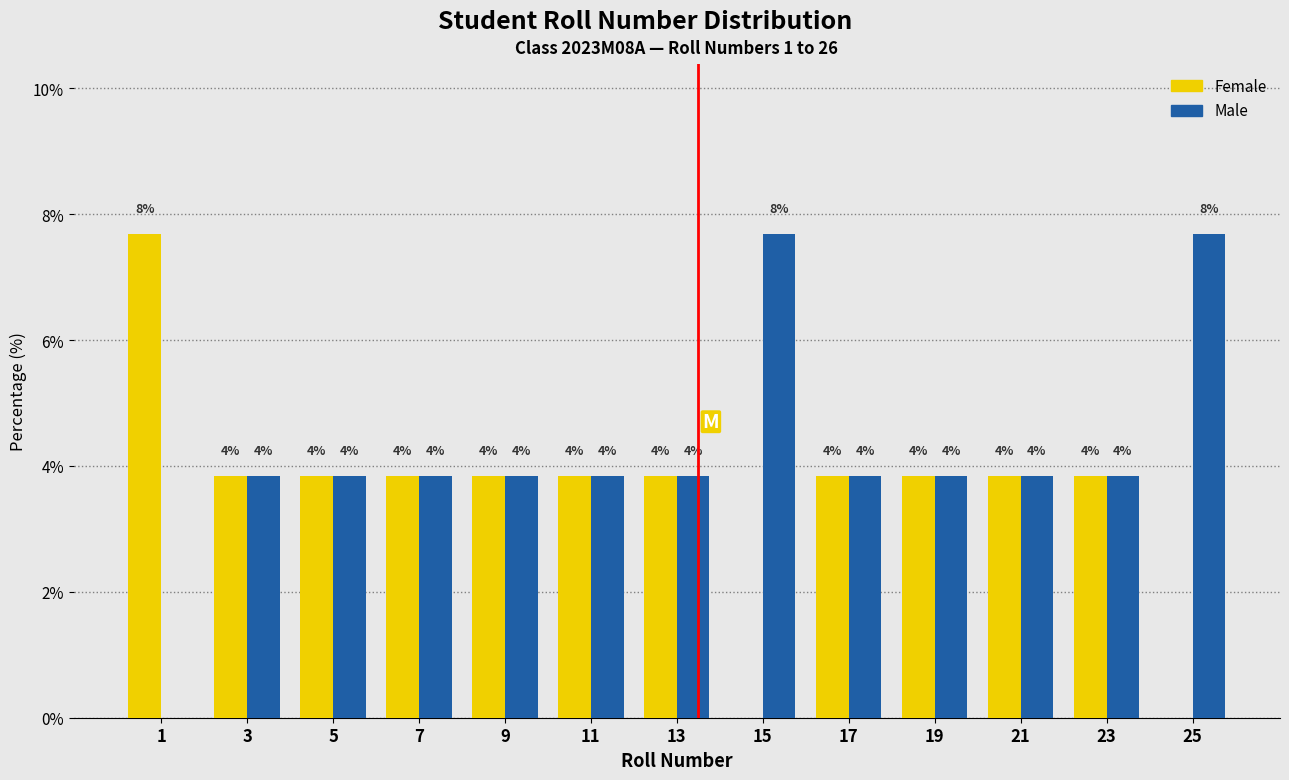

What are all the series names shown in the legend?

Female, Male